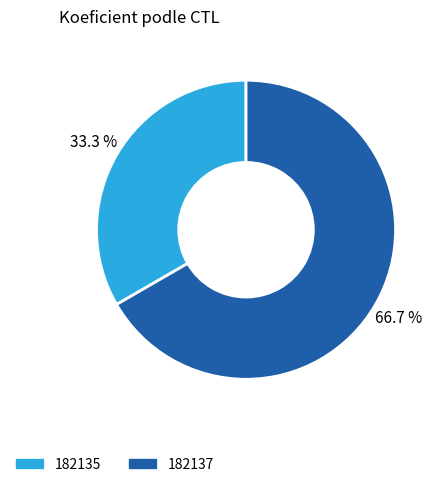

To the nearest percent, what portion does 182135 represent?

33%